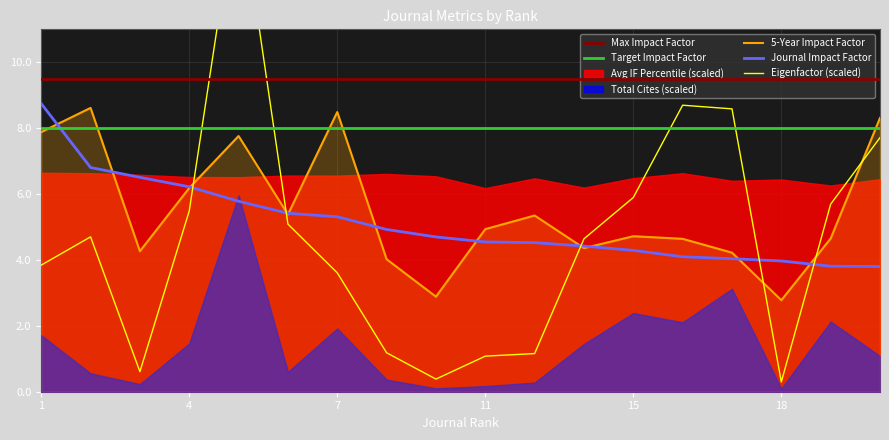

How many intersections are there between 5-Year Impact Factor and Eigenfactor Score?

6